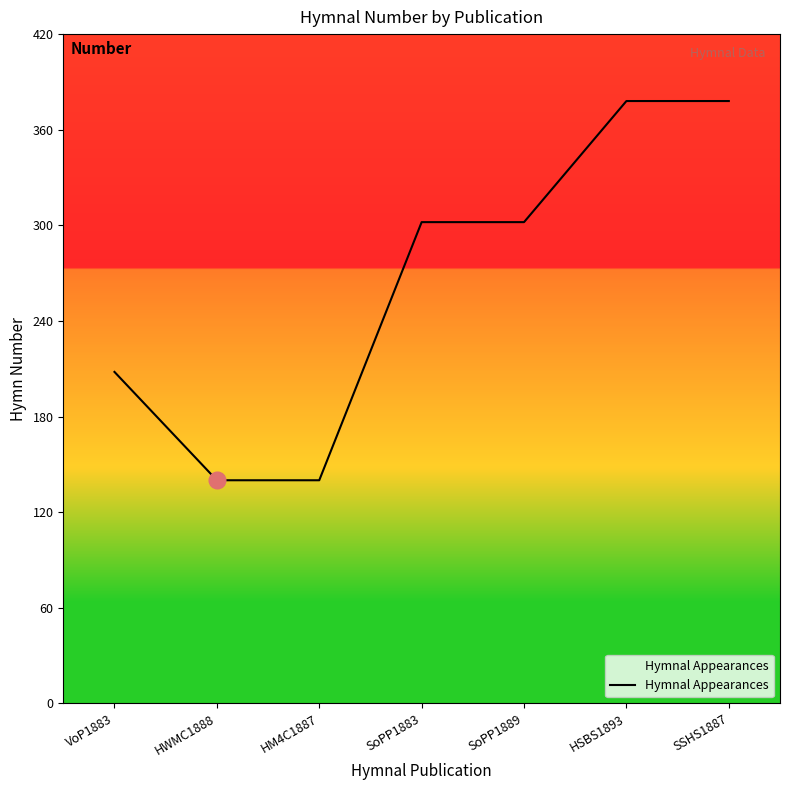

What is the maximum value shown in the chart?

378